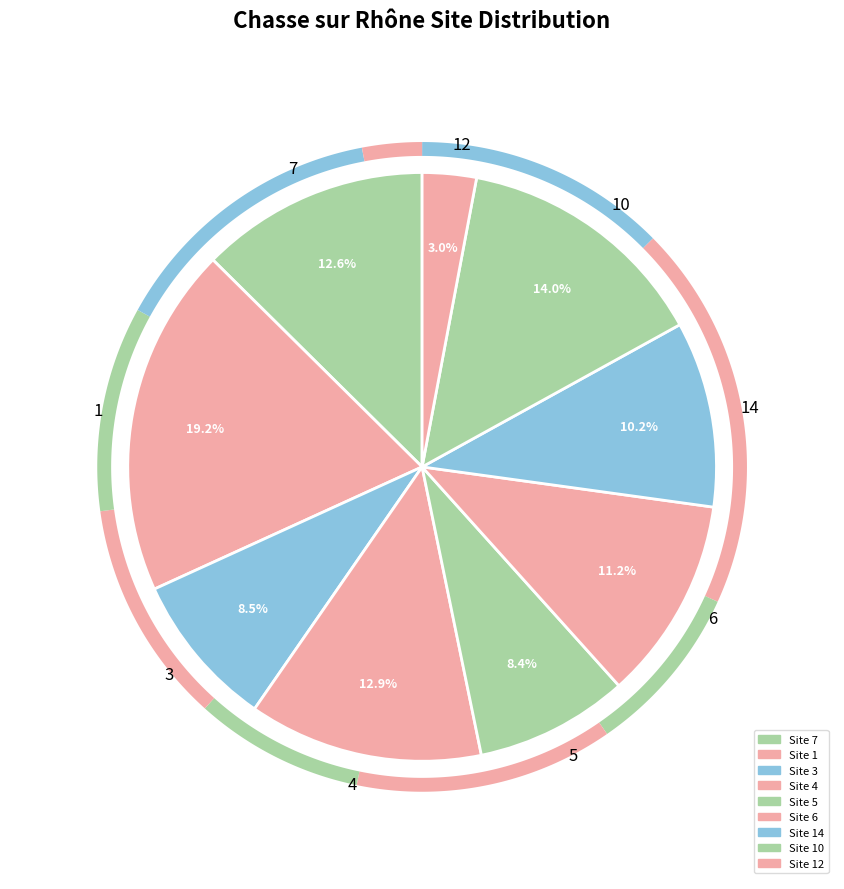

How many segments does this pie chart have?

9